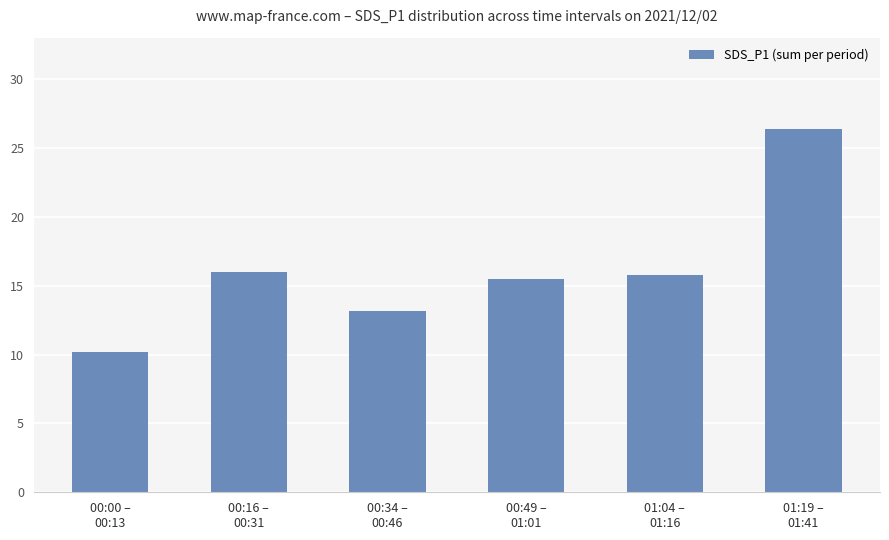

Approximately how many times larger is the value at 01:19 –
01:41 compared to 01:04 –
01:16?

1.7